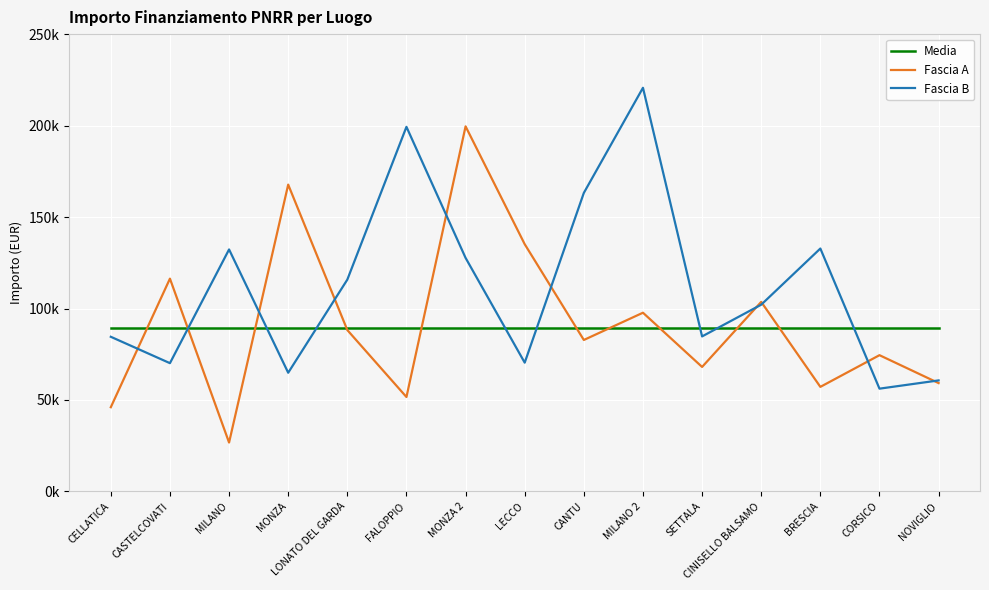

After their last crossing, which series has the higher values: Fascia B or Fascia A?

Fascia B